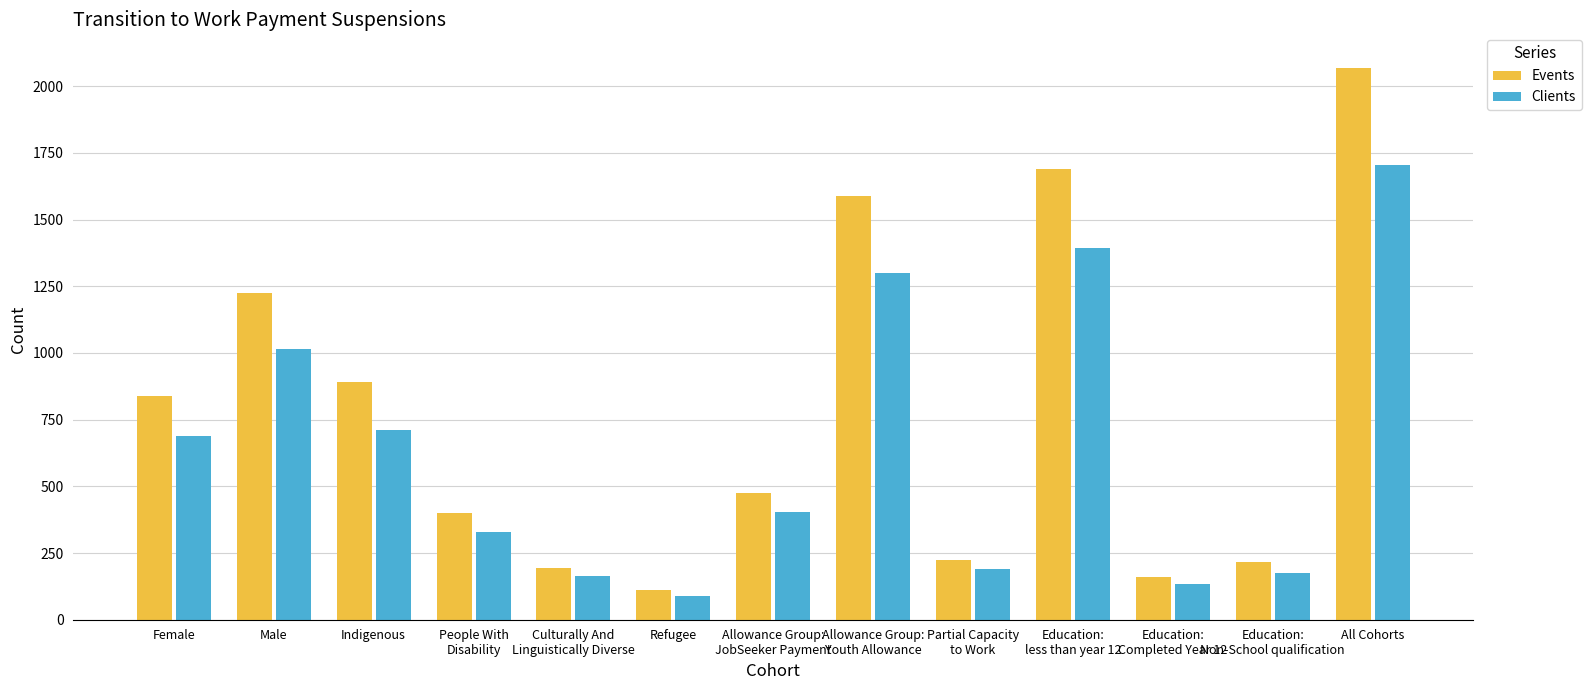

Is it true that Events equals 195 at Culturally And
Linguistically Diverse?

True